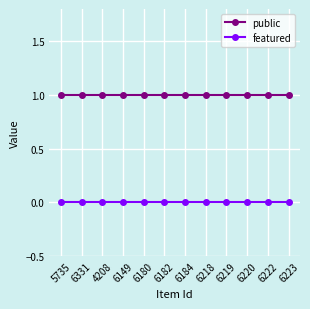

Is the value of featured at 6331 greater than the value of public at 4208?

No